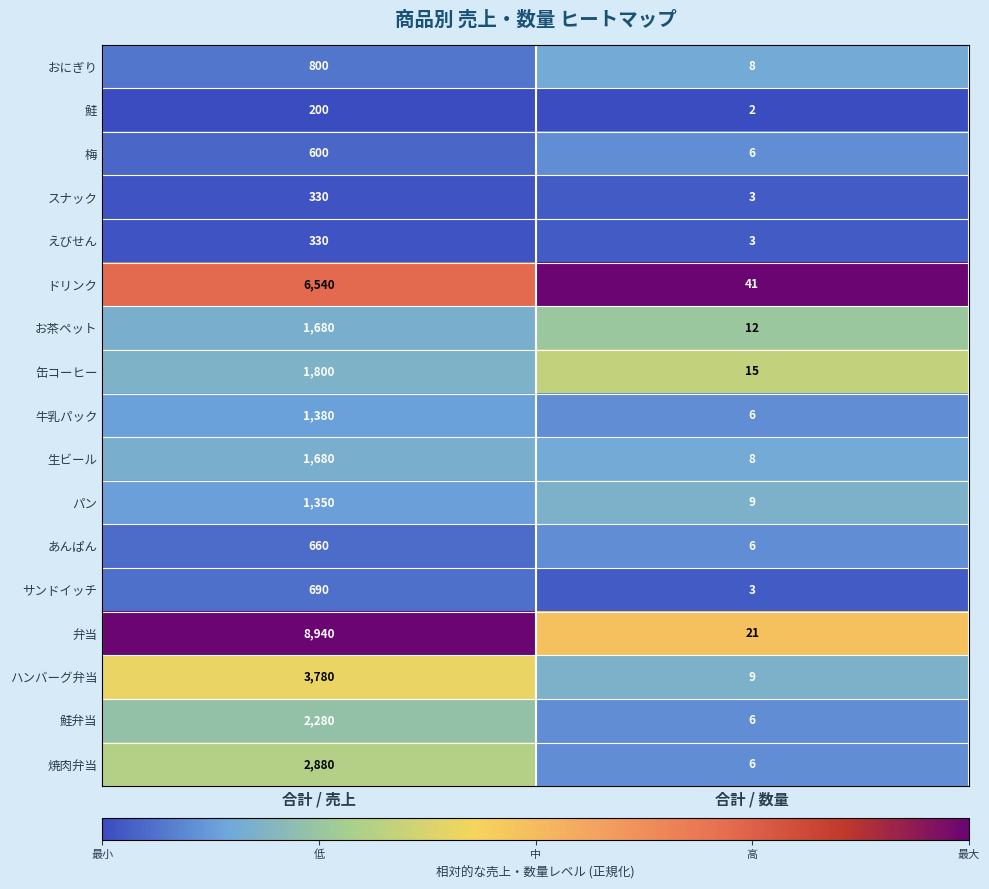

Where is パン nearest to the value 679?

合計 / 数量